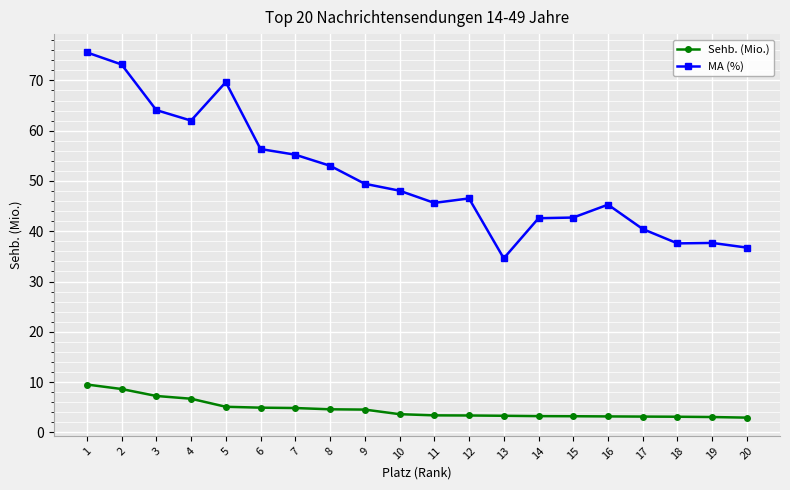

True or false: MA (%) has a value of 15.2 at 19.

False